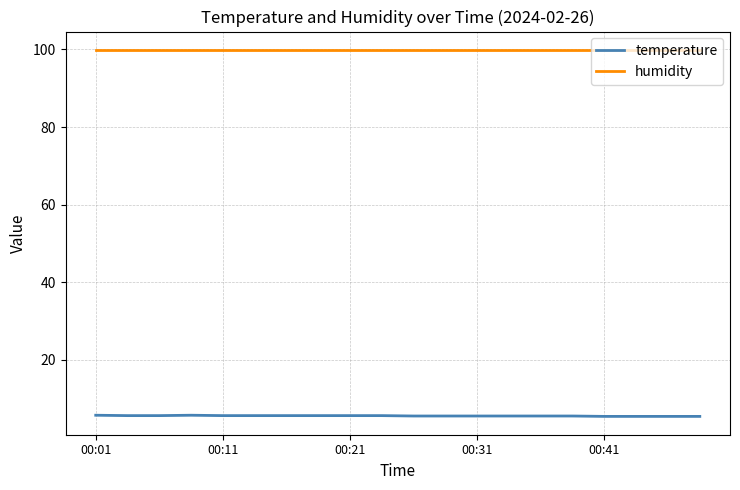

True or false: temperature and humidity cross at least once.

False